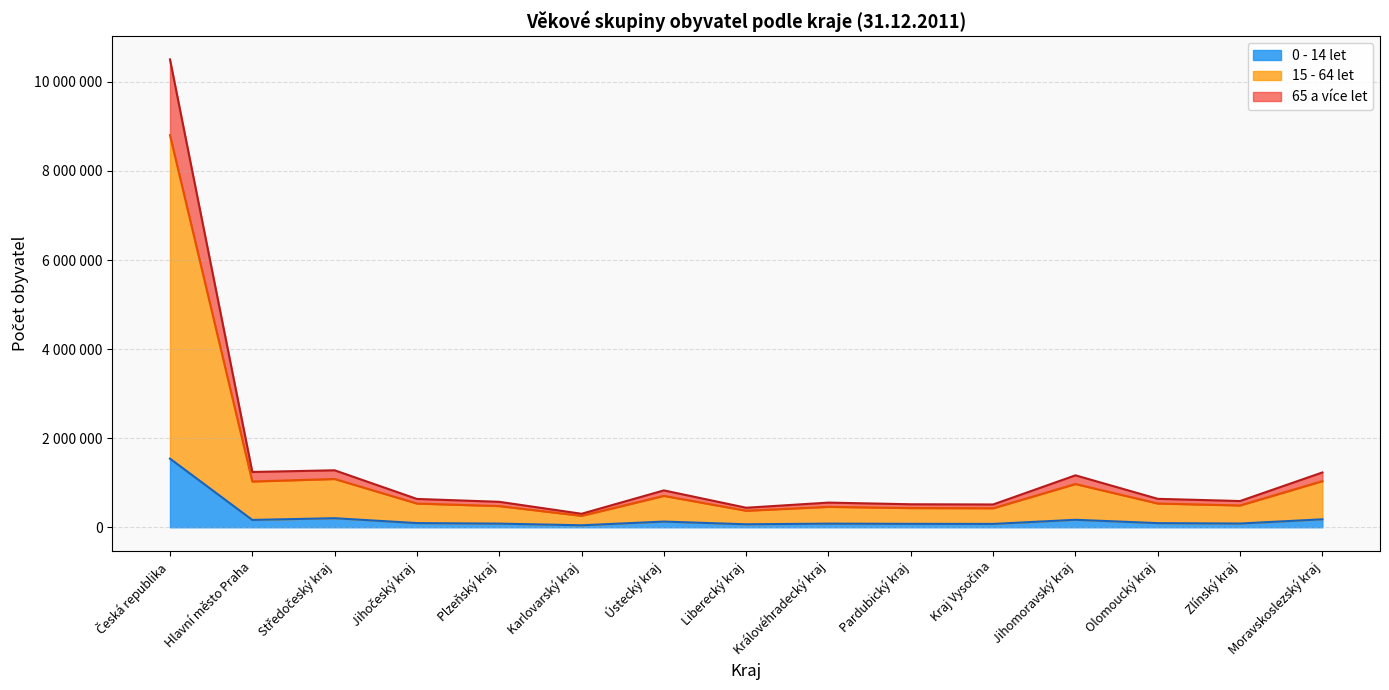

Rank the series by their average value, from lowest to highest.

0 - 14 let, 65 a více let, 15 - 64 let